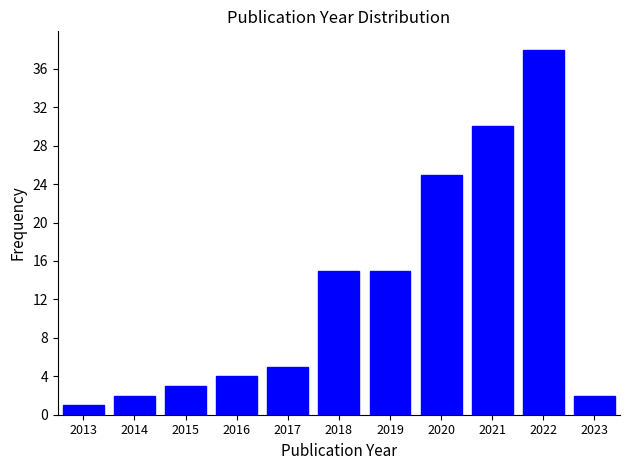

Reading left to right, list all the values displayed in this chart.

1	2	3	4	5	15	15	25	30	38	2